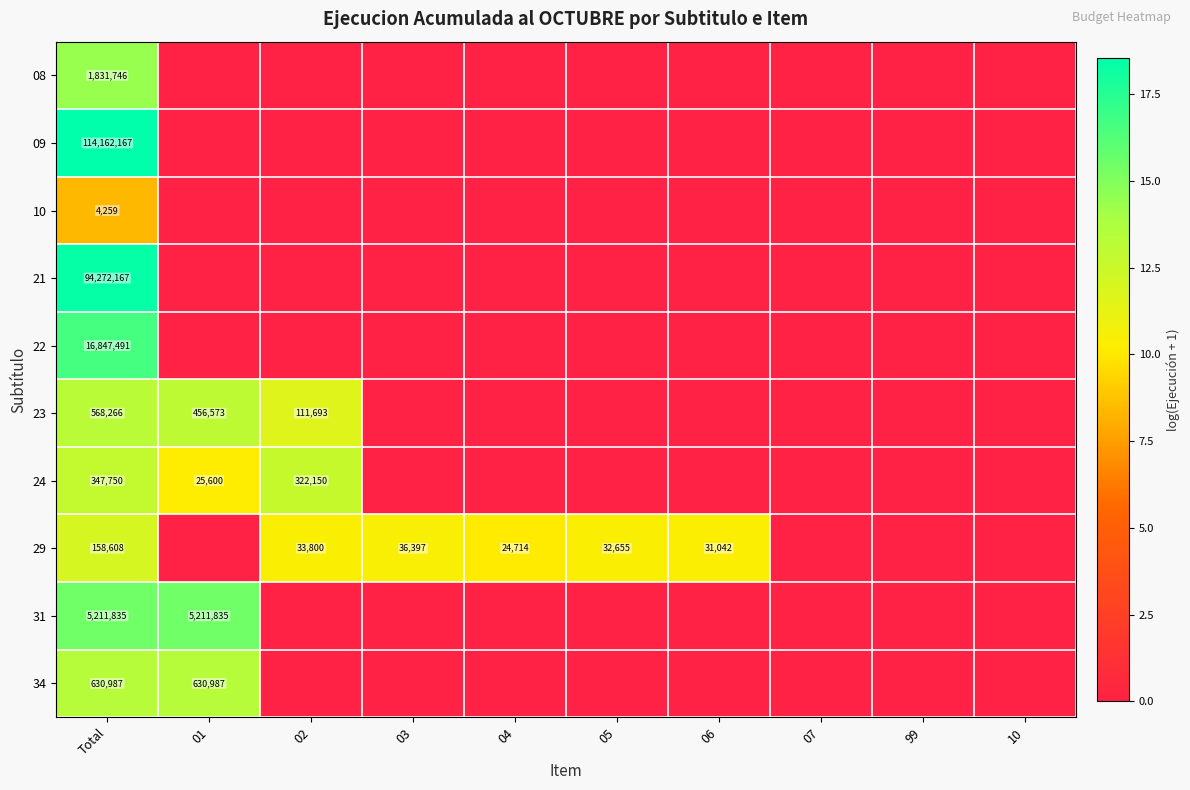

What is the difference between the 29 values at 05 and 02?

1145